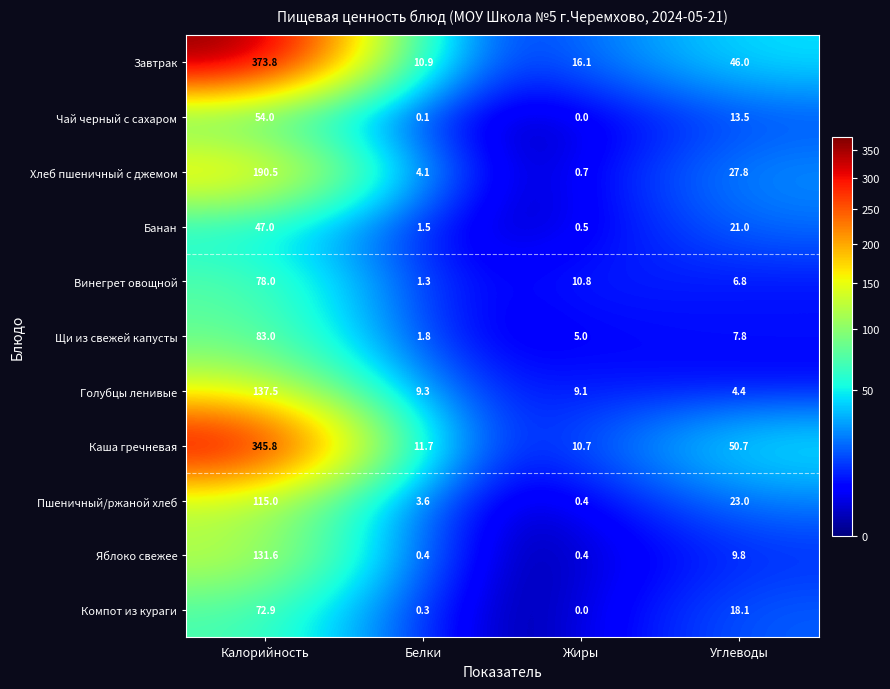

Which series has the largest range (max minus min)?

Завтрак